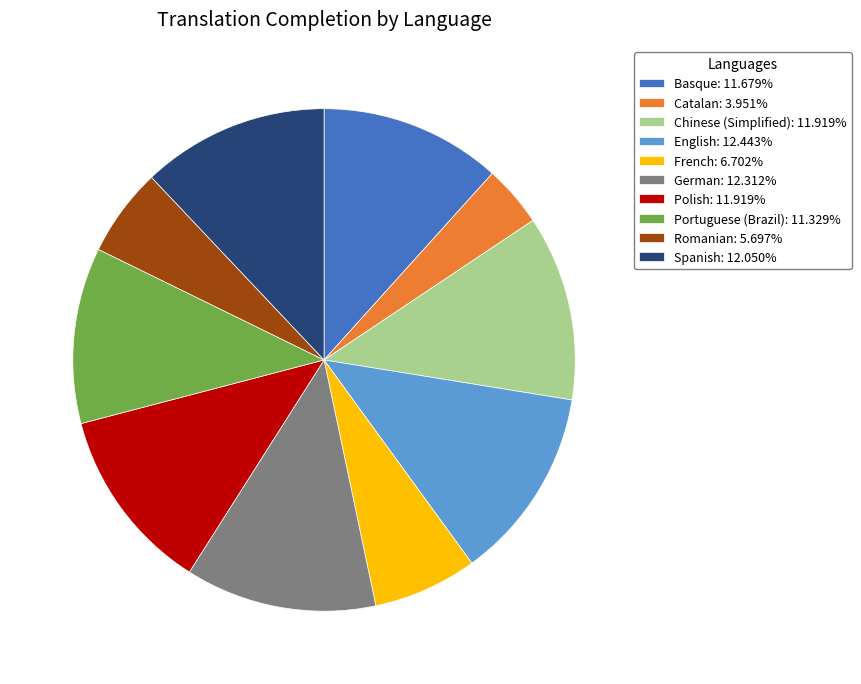

Approximately how many times larger is the value at Catalan: 3.951% compared to Spanish: 12.050%?

0.3